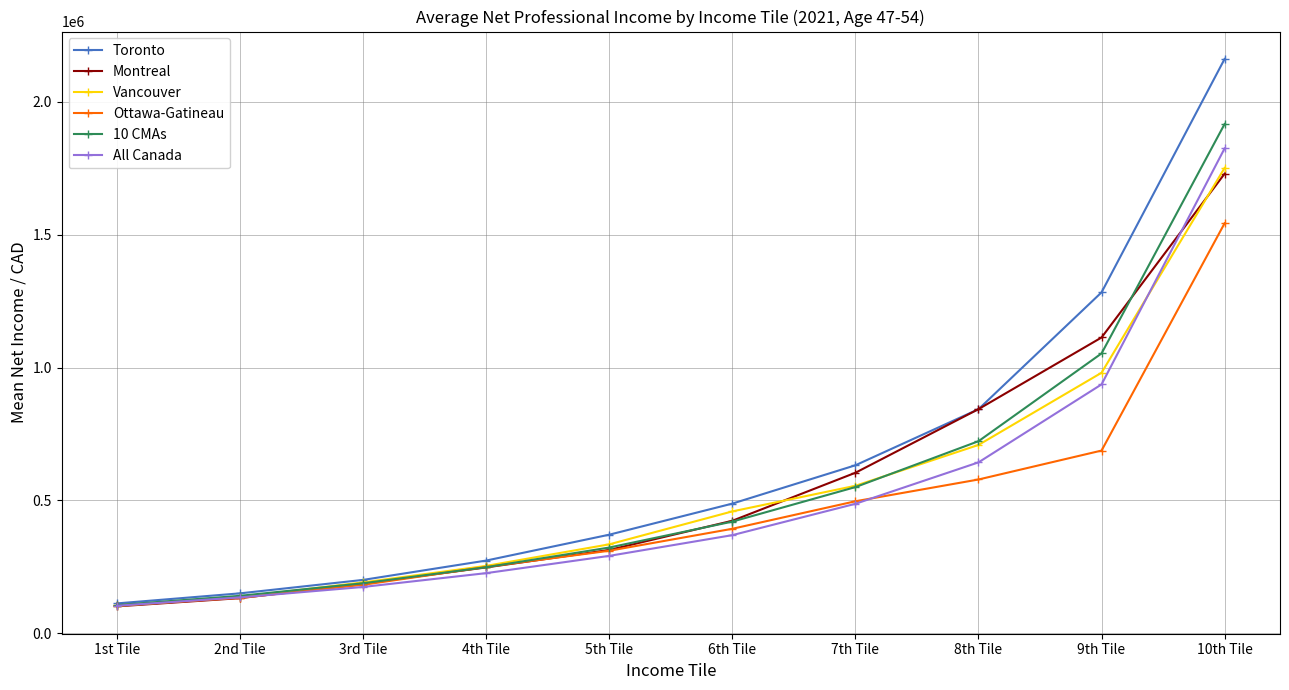

What is the greatest value displayed?

2162045